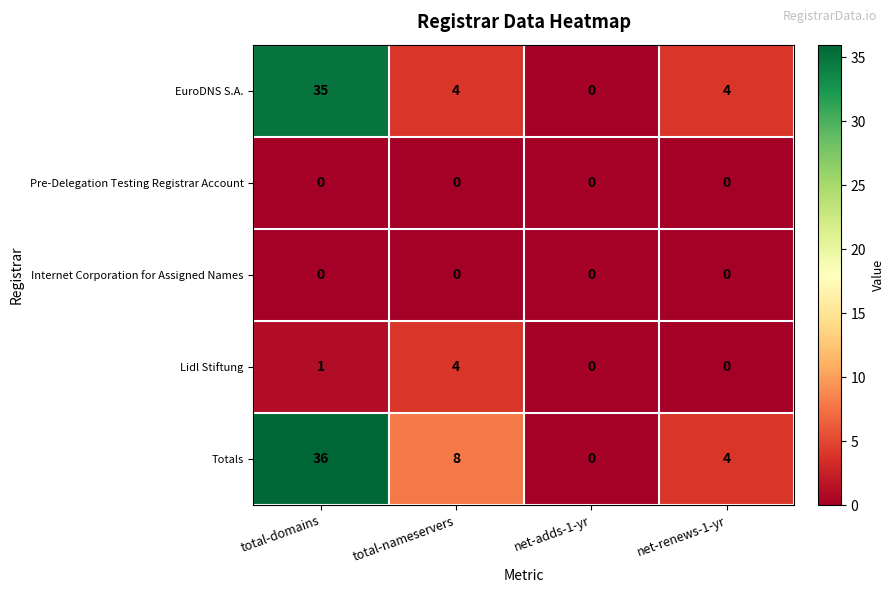

Which series changed the most between total-domains and total-nameservers?

EuroDNS S.A.